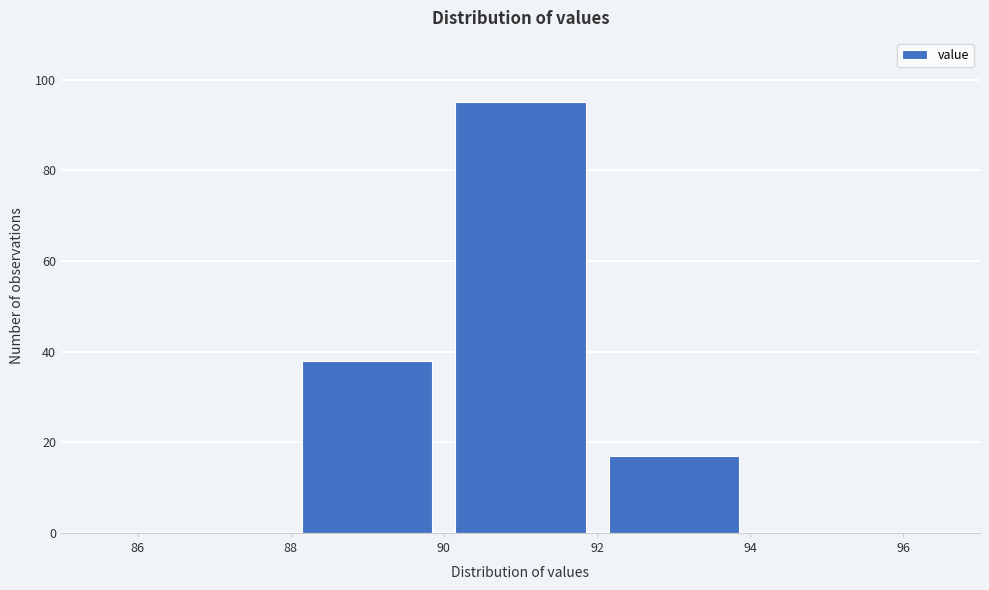

What is the height of the bar covering 90 to 92 on the x-axis? The values are not printed on the chart, so give them approximately, as read against the axis.

96